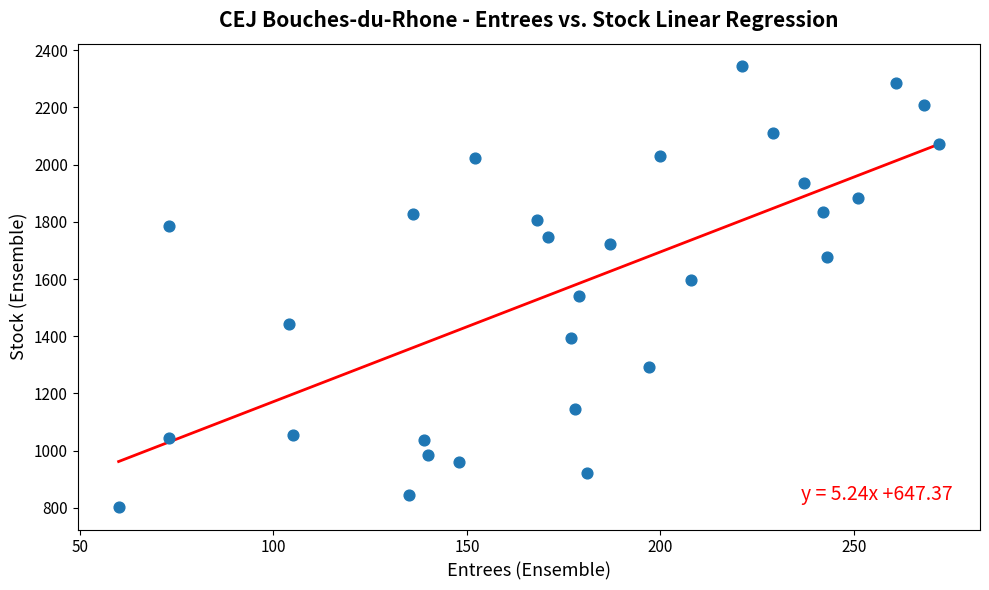

What is the range of Y values (max minus min)?

1545